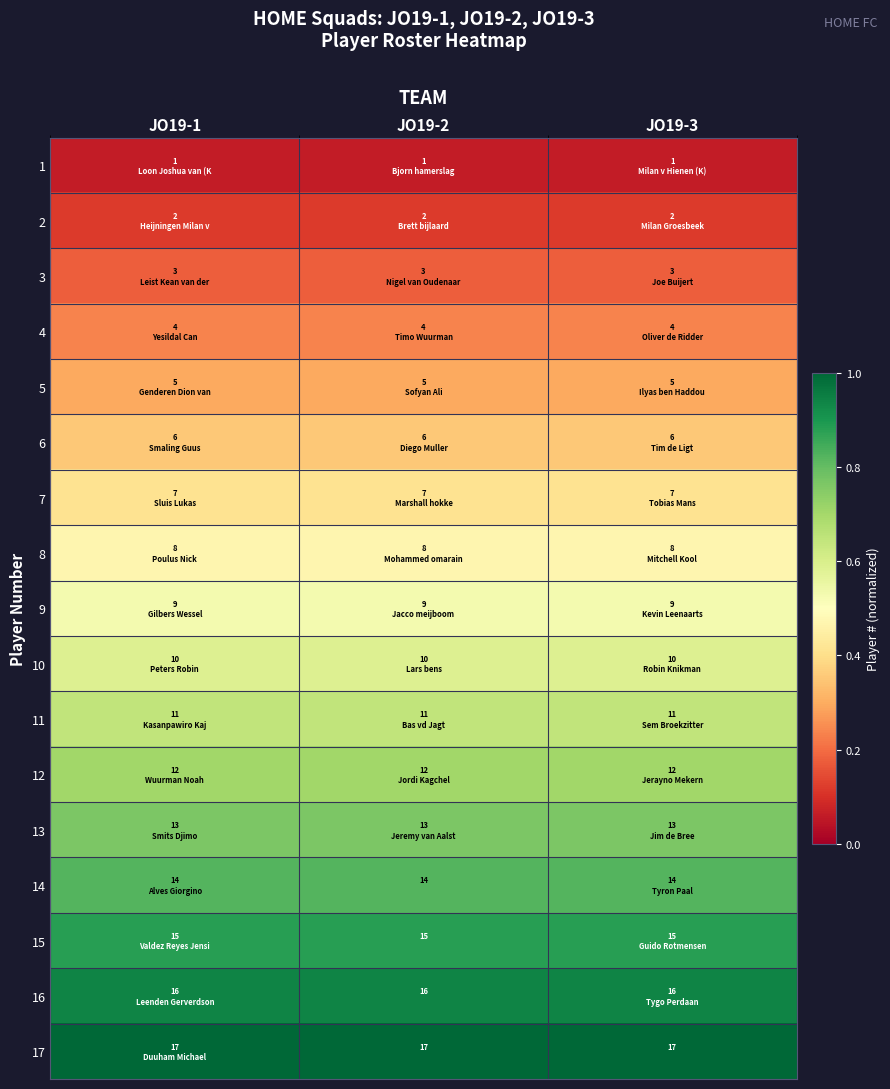

At which label is 2 closest to 0?

JO19-1